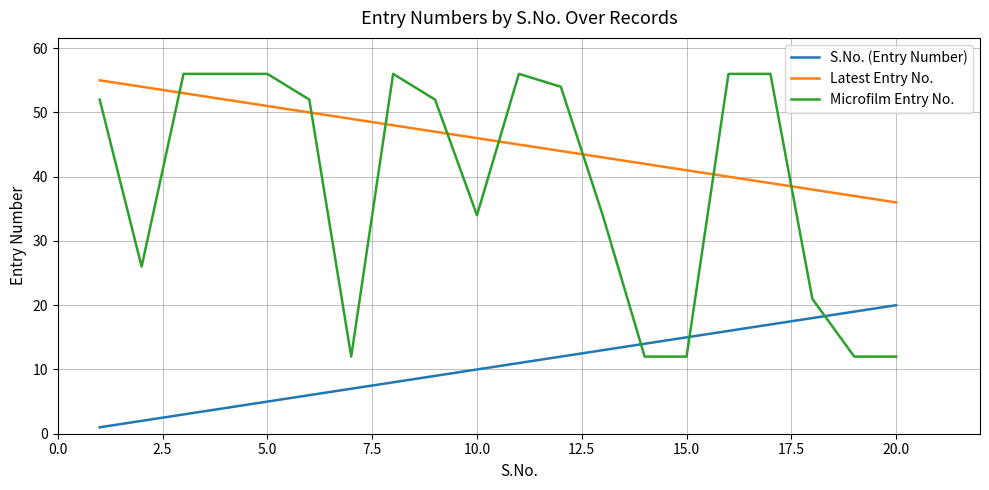

Rank the series by their average value, from highest to lowest.

Latest Entry No., Microfilm Entry No., S.No. (Entry Number)